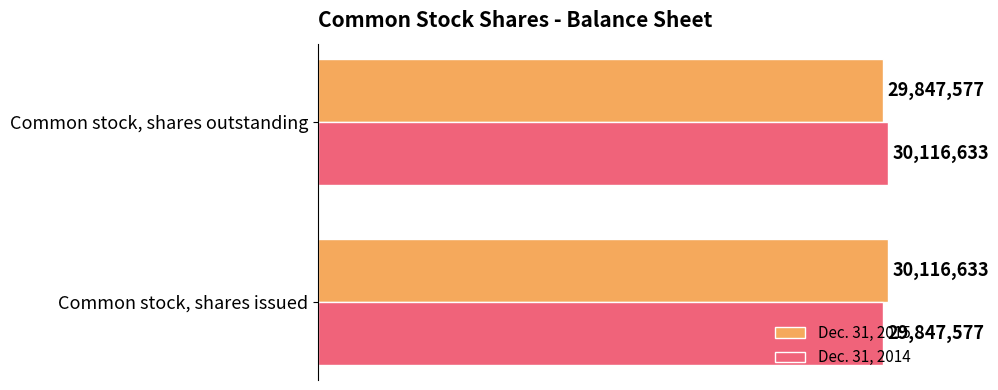

What is the highest value of the Dec. 31, 2015 series?

30116633